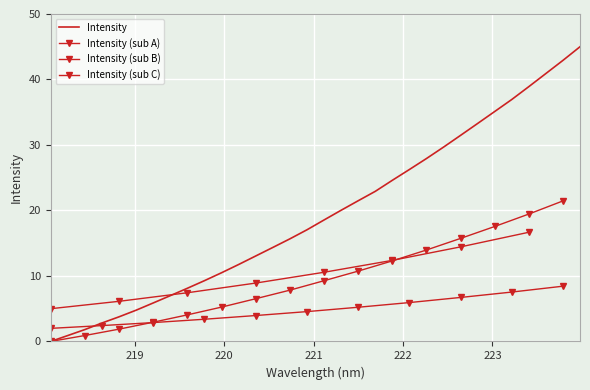

At which label is the value closest to 22?

221.4993